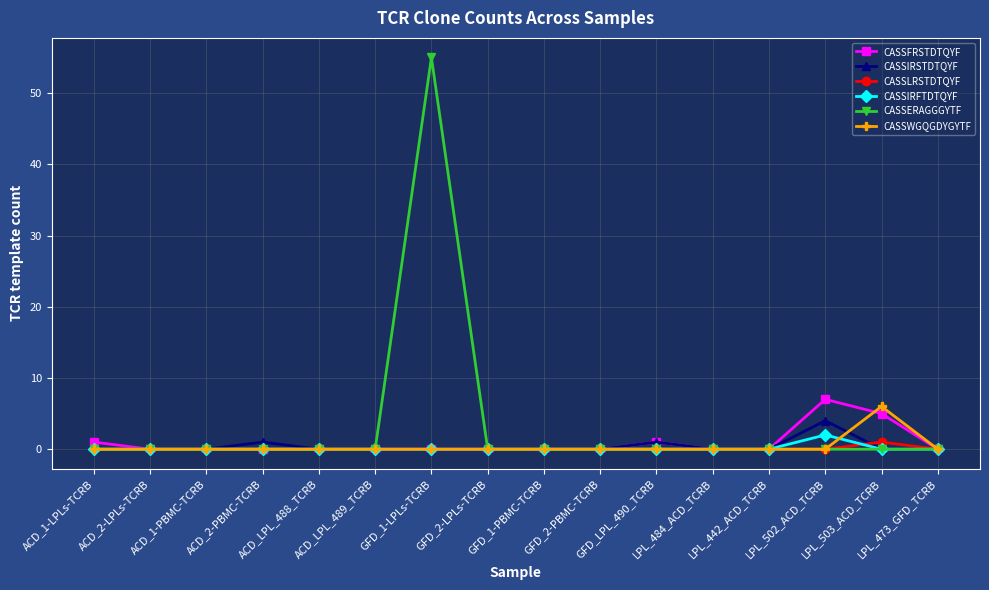

What is the highest value of the CASSLRSTDTQYF series?

1